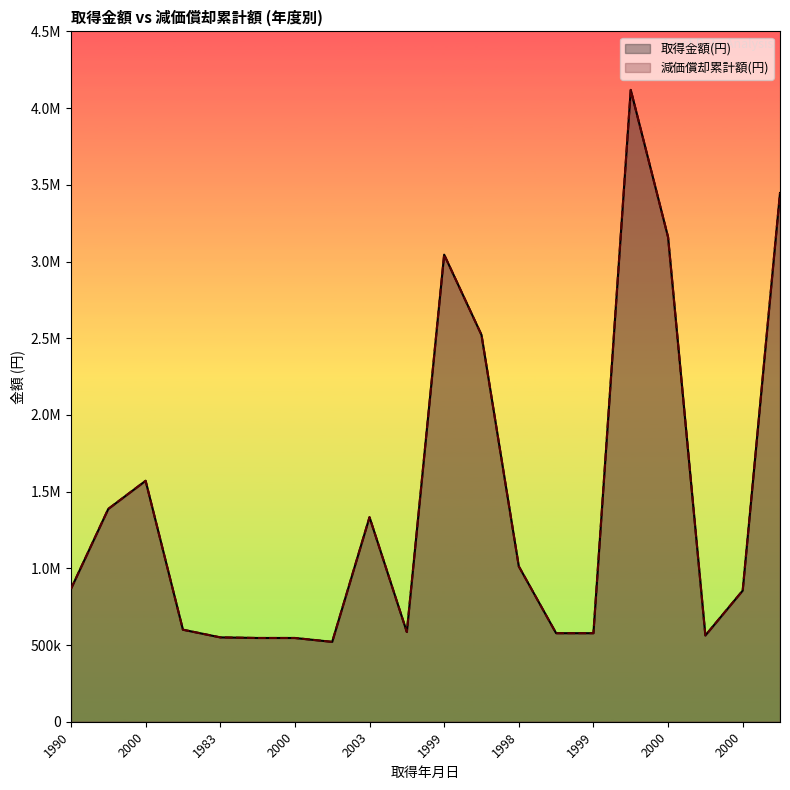

What are all the series names shown in the legend?

取得金額(円), 減価償却累計額(円)